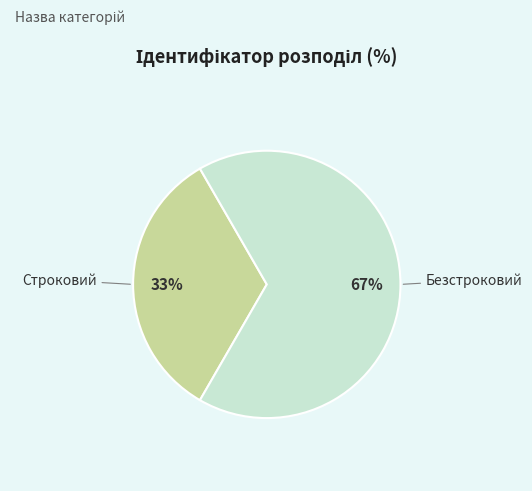

Does any single category account for the majority?

Yes